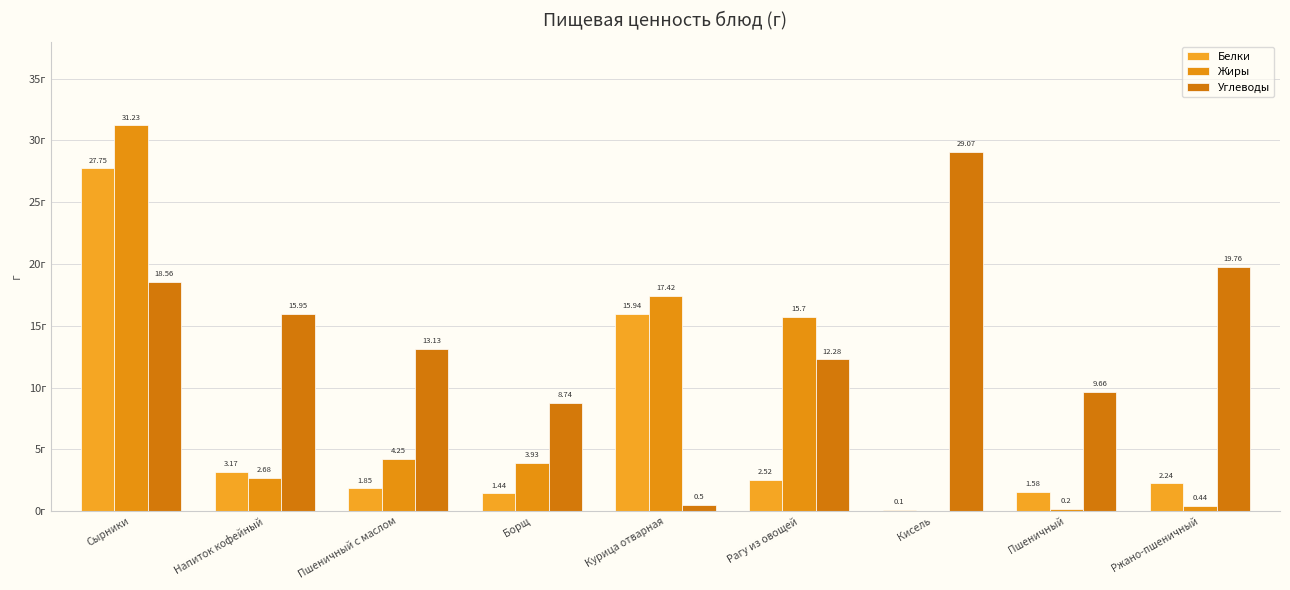

At which label is Жиры closest to 15?

Рагу из овощей